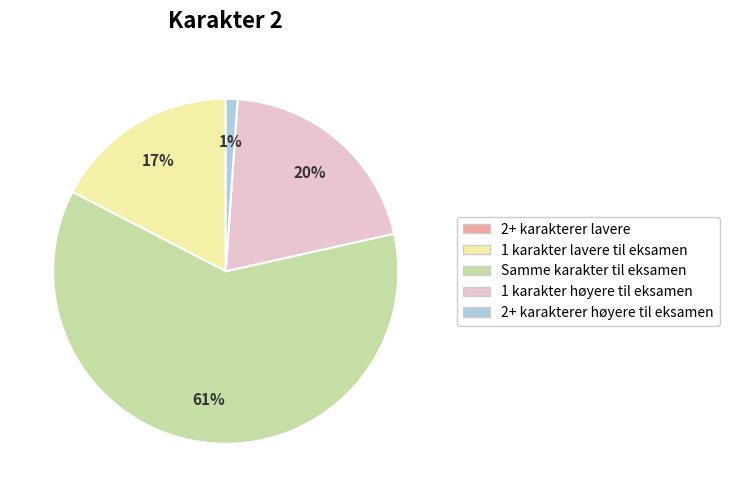

Which slice is the largest?

Samme karakter til eksamen